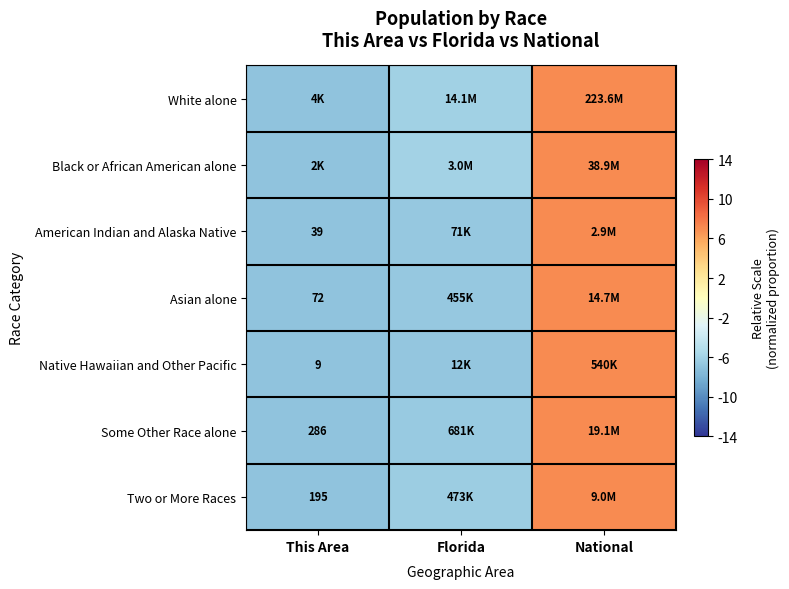

At how many categories does at least one series exceed -5?

1